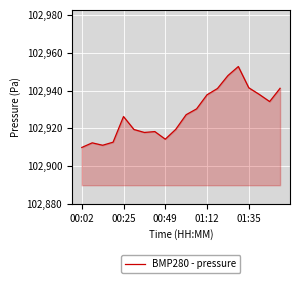

What is the maximum value shown in the chart?

102952.8